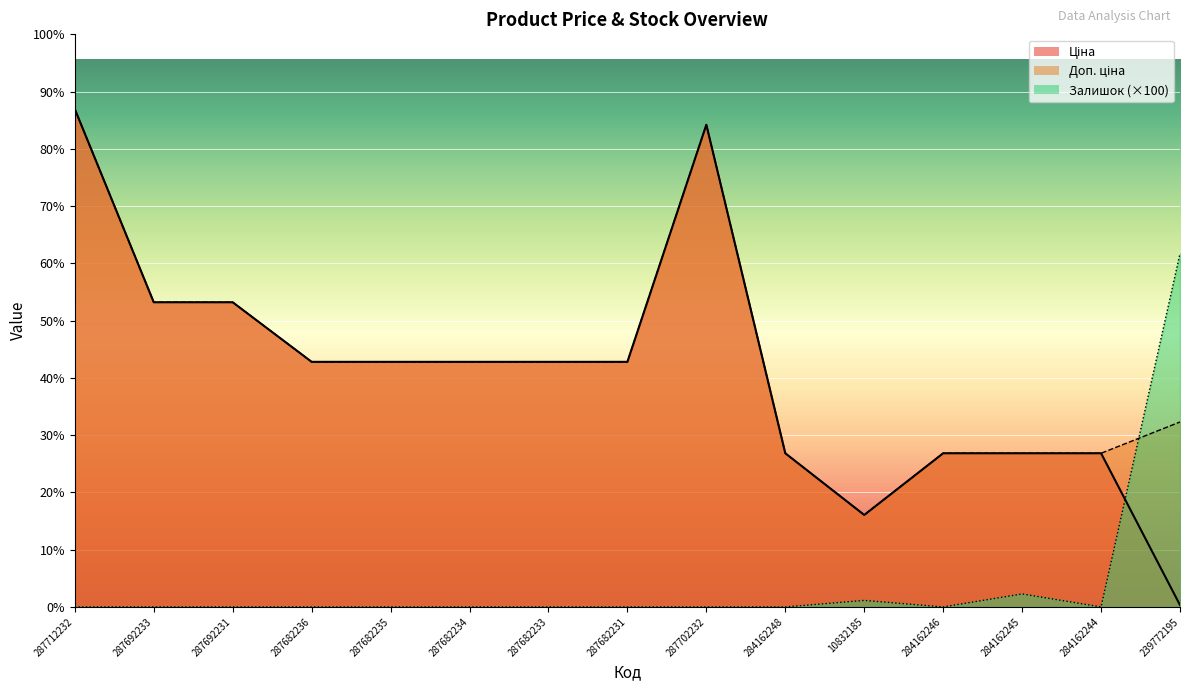

Between 287682233 and 284162248, which series saw the biggest shift?

Ціна